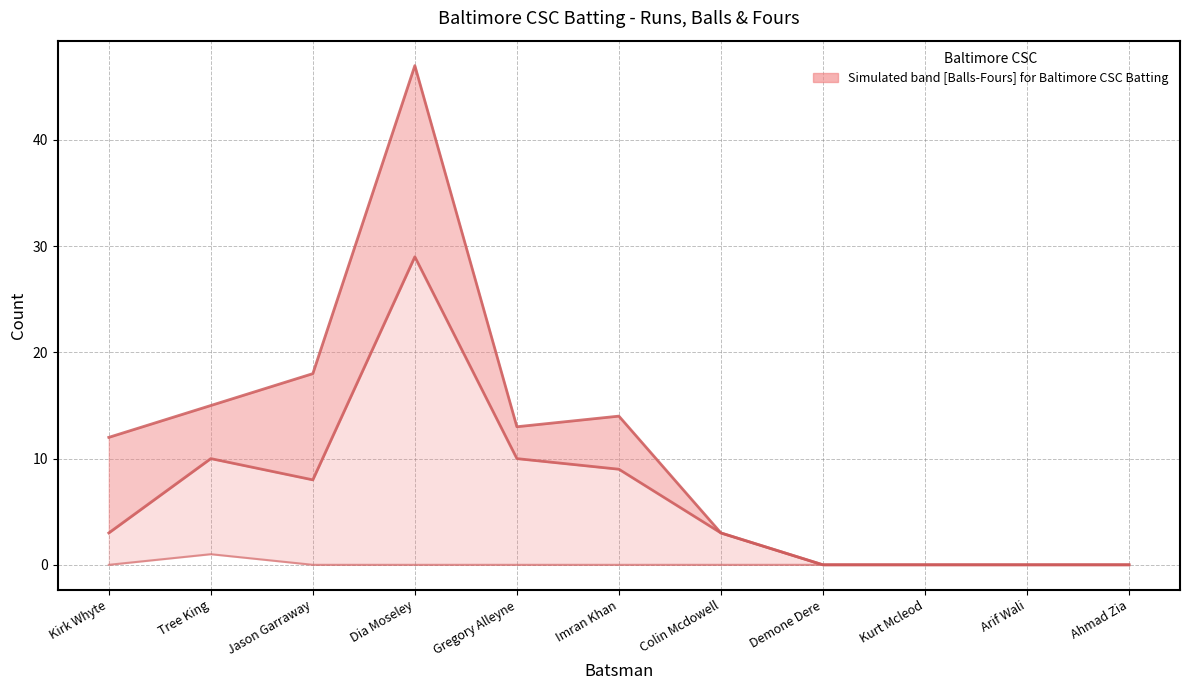

Where is Balls nearest to the value 23?

Jason Garraway